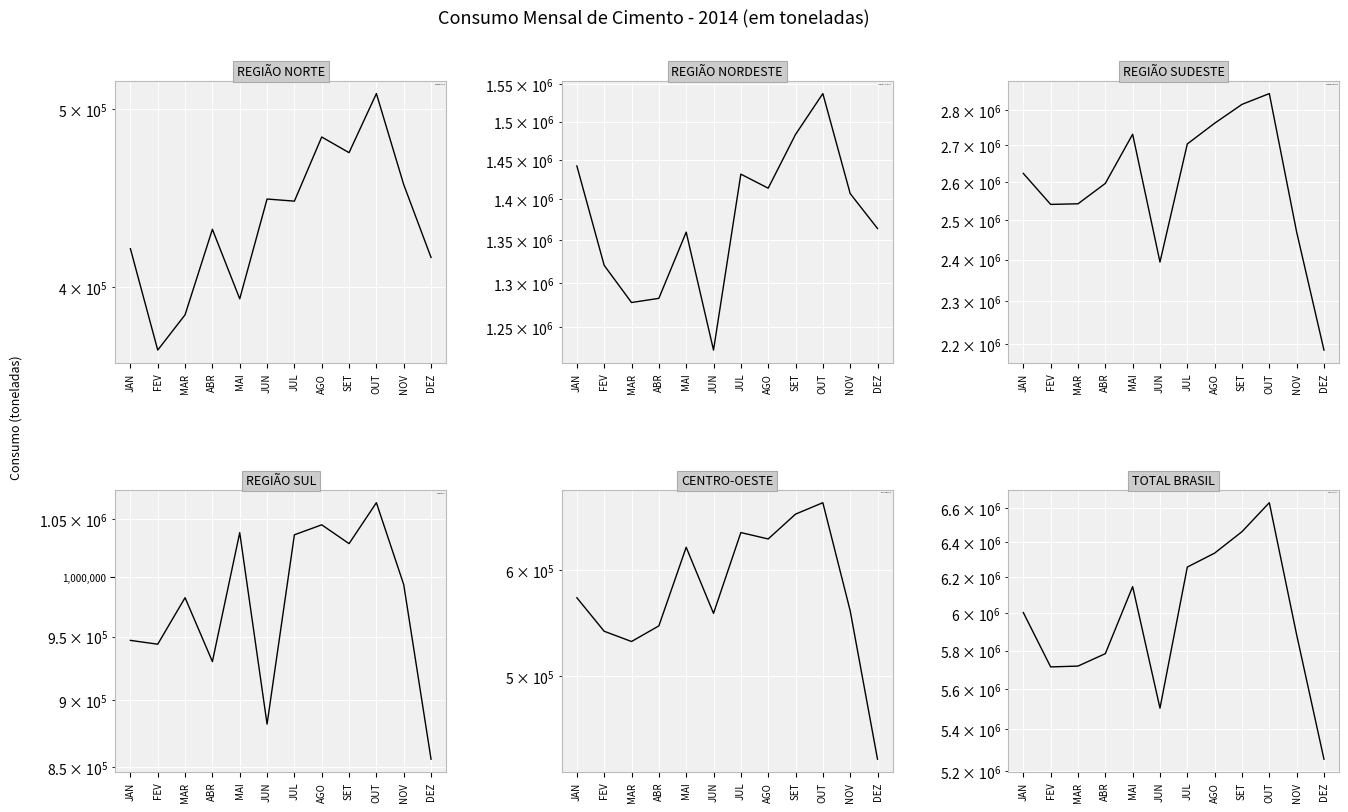

Between JAN and MAR, which series saw the biggest shift?

TOTAL BRASIL